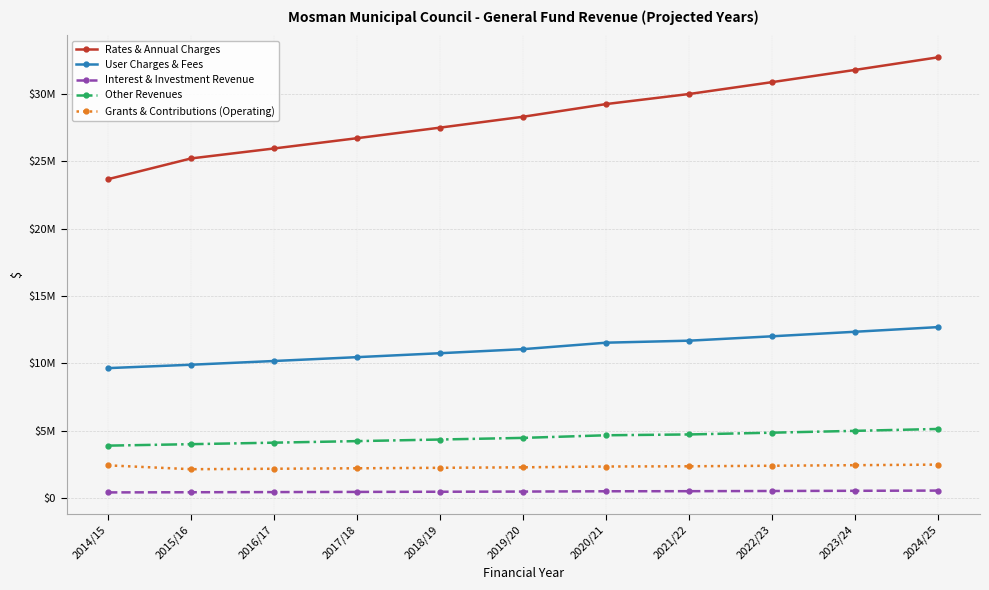

What is the greatest value displayed?

32720852